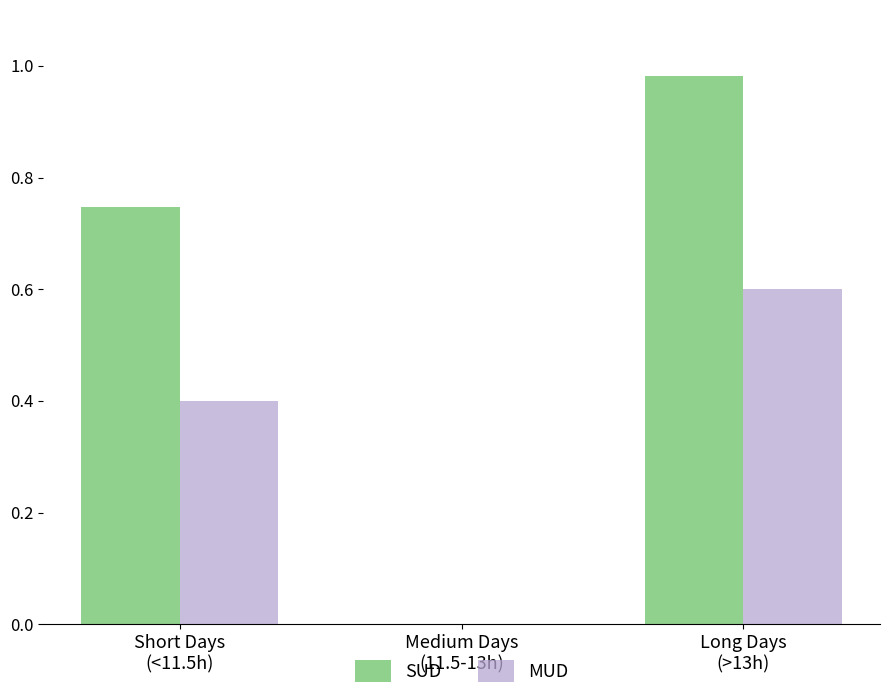

At which category is the sum across all series the highest?

Long Days
(>13h)